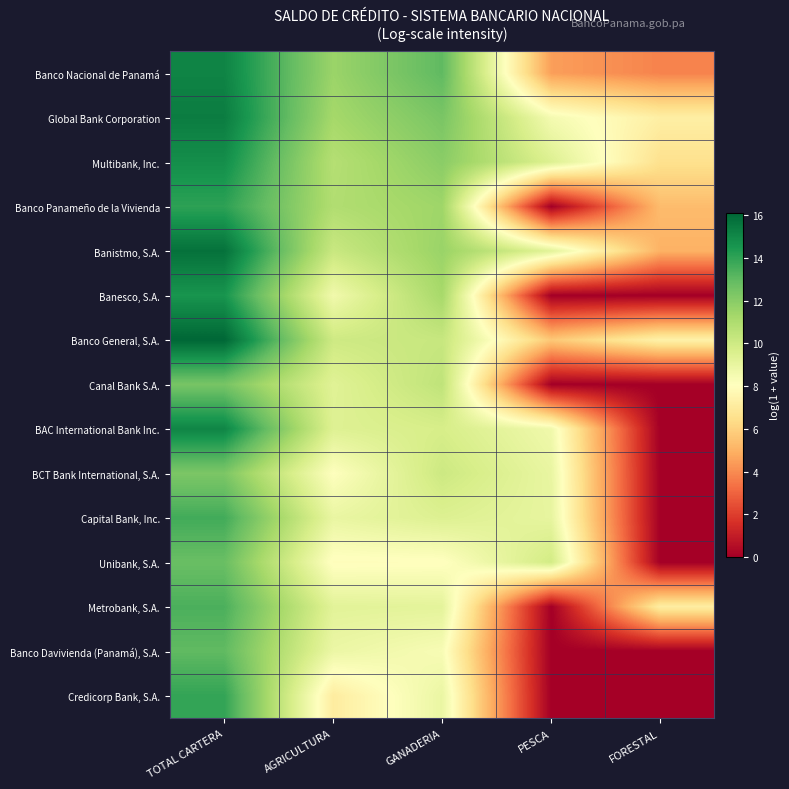

Rank the series by their maximum value, from highest to lowest.

Banco General, S.A., Banistmo, S.A., Global Bank Corporation, Banco Nacional de Panamá, BAC International Bank Inc., Multibank, Inc., Banesco, S.A., Banco Panameño de la Vivienda, Credicorp Bank, S.A., Capital Bank, Inc., Metrobank, S.A., Banco Davivienda (Panamá), S.A., Unibank, S.A., Canal Bank S.A., BCT Bank International, S.A.